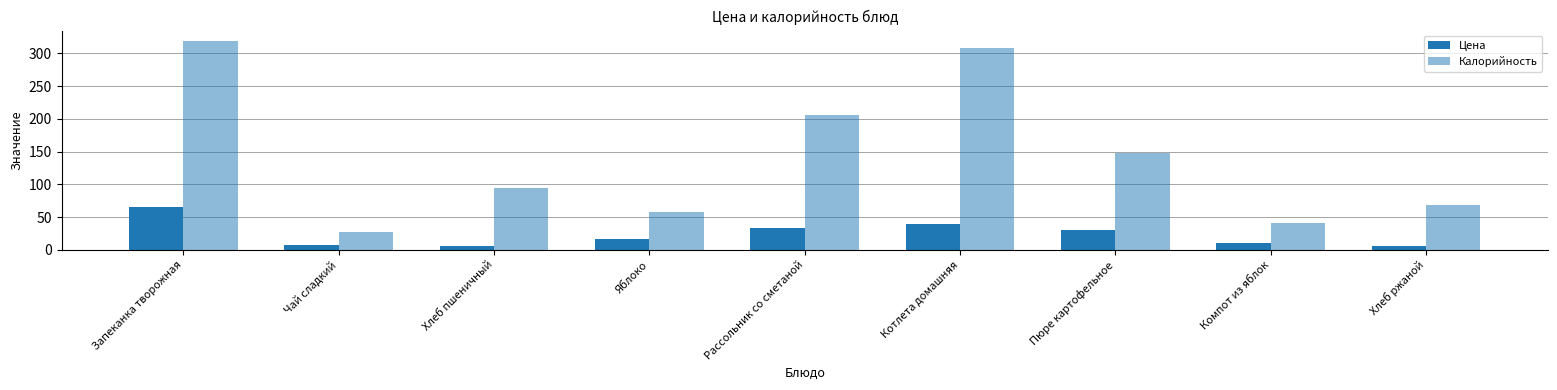

Does the chart contain any negative values?

No